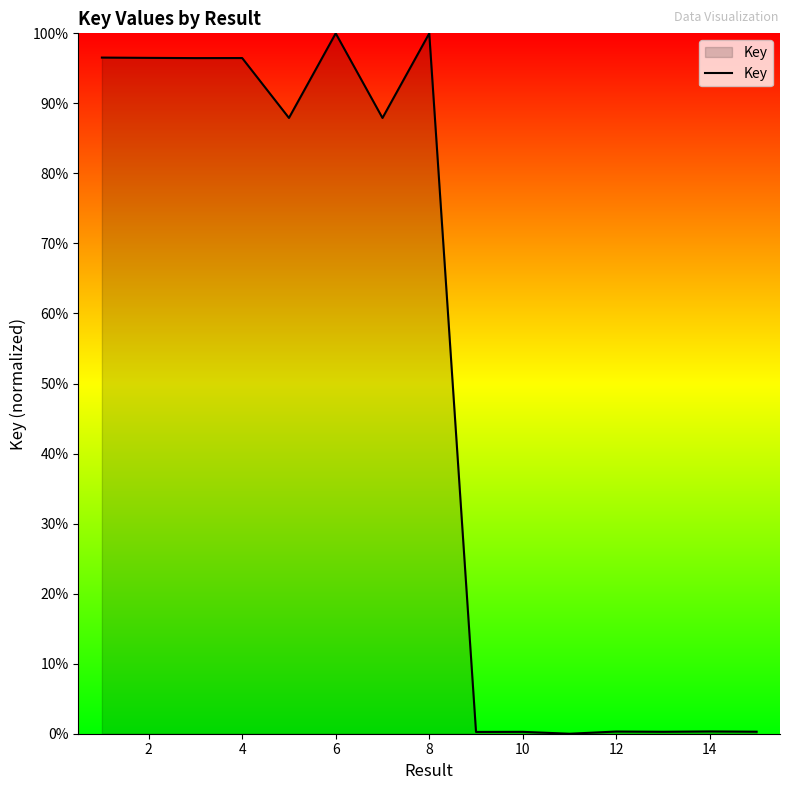

What is the maximum value shown in the chart?

100.0